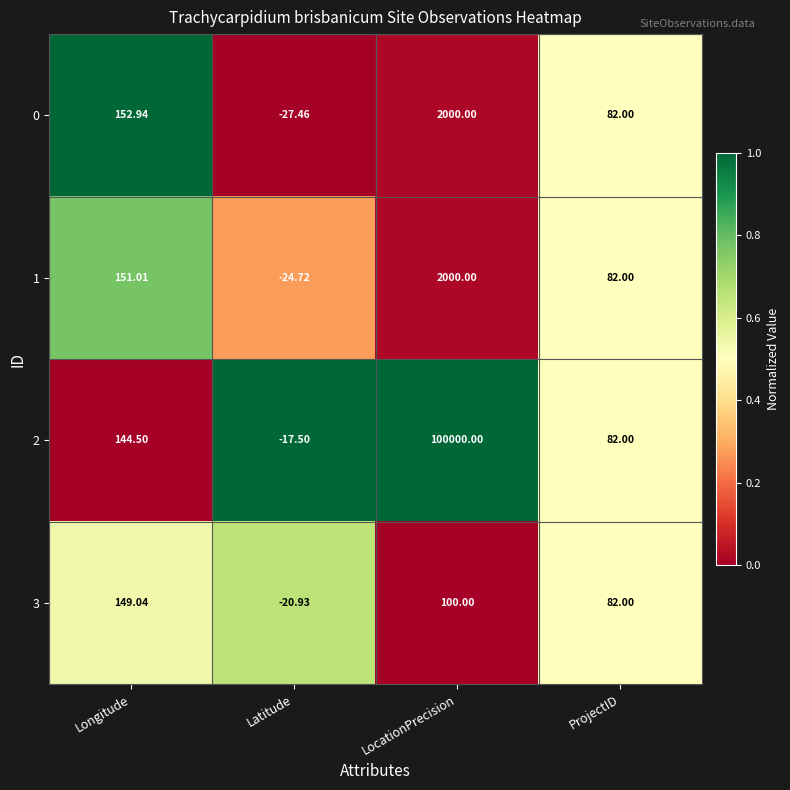

At which category does the chart reach its peak across all series?

LocationPrecision